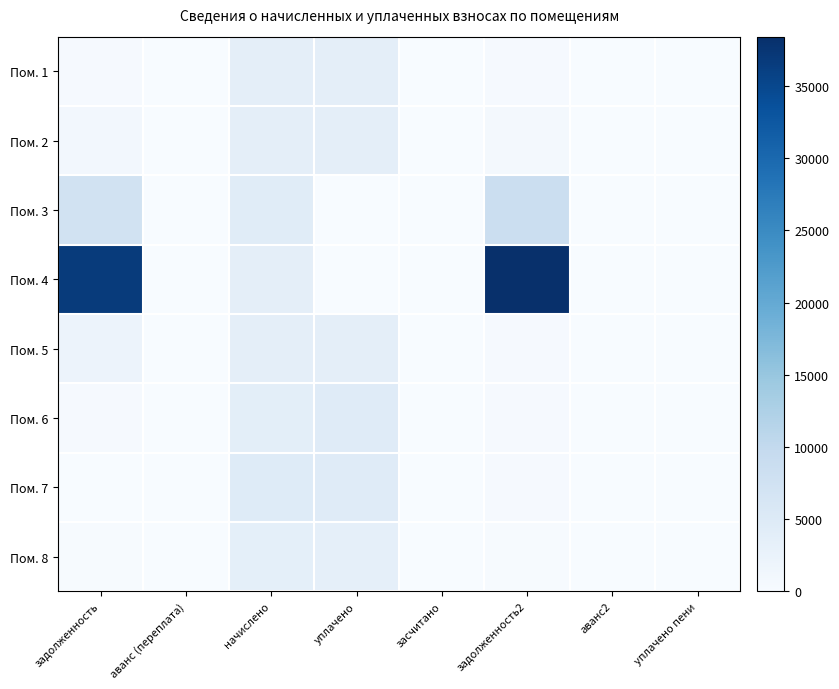

Which label corresponds to the largest value in the chart?

задолженность2